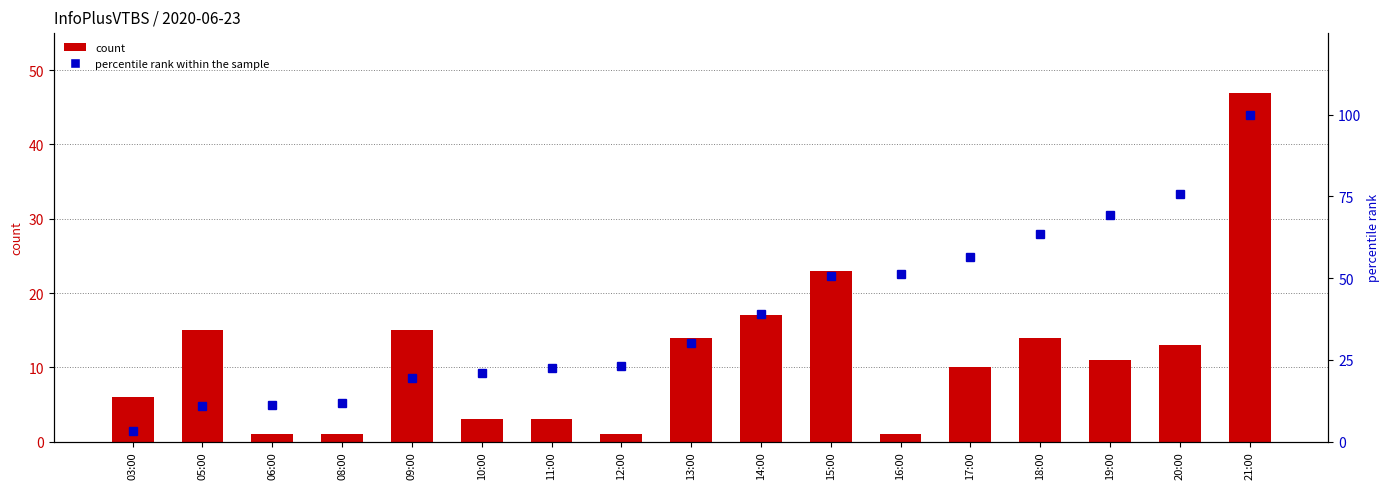

Count the number of data series in this chart.

2